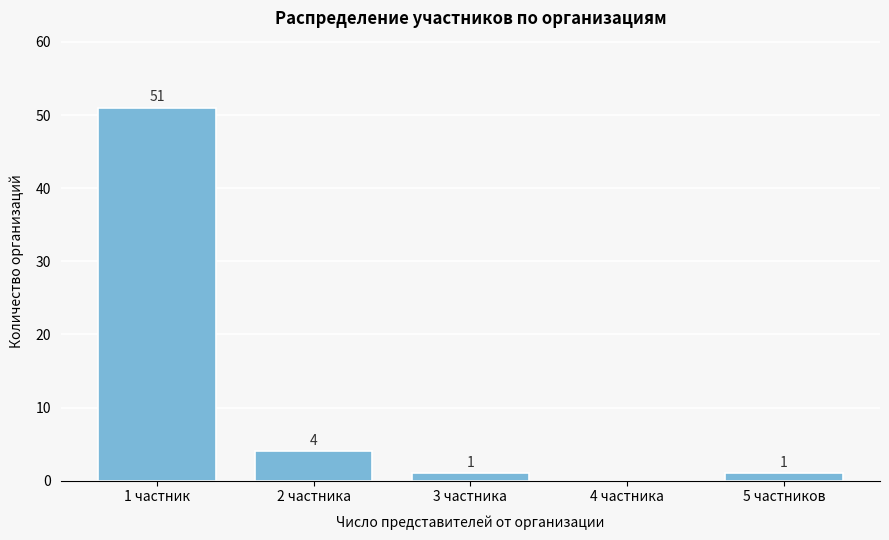

Reading left to right, what are all the values shown in this chart?

1 частник=51	2 частника=4	3 частника=1	4 частника=0	5 частников=1